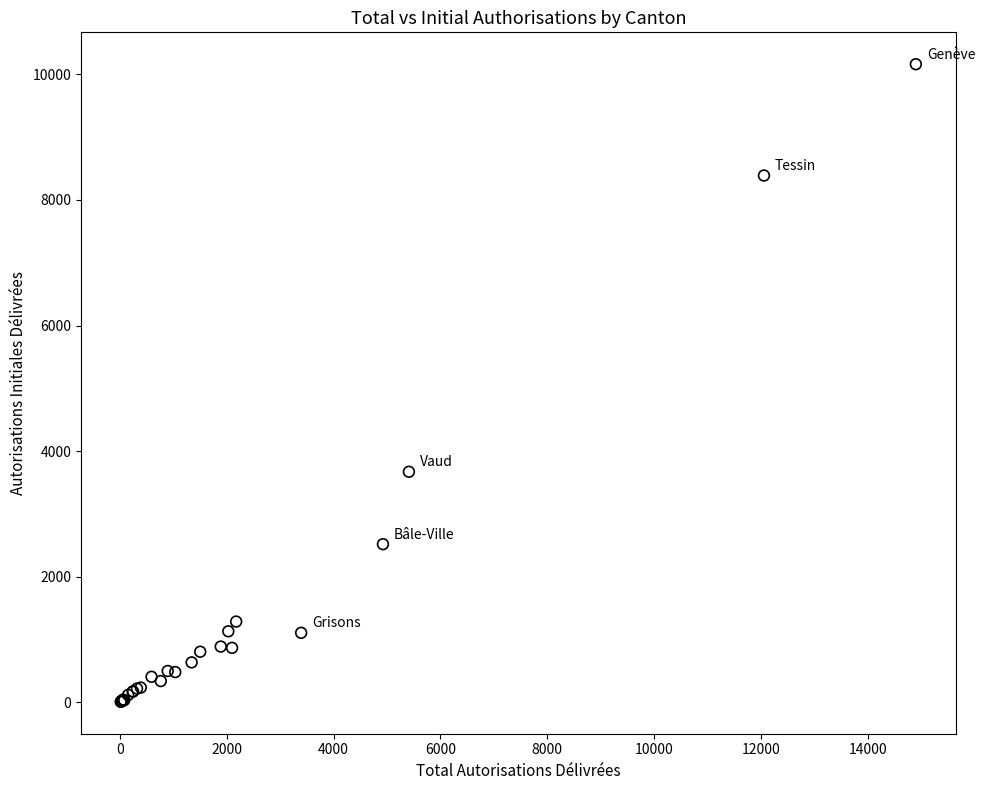

What Y value in the scatter plot is closest to 5084?

3672